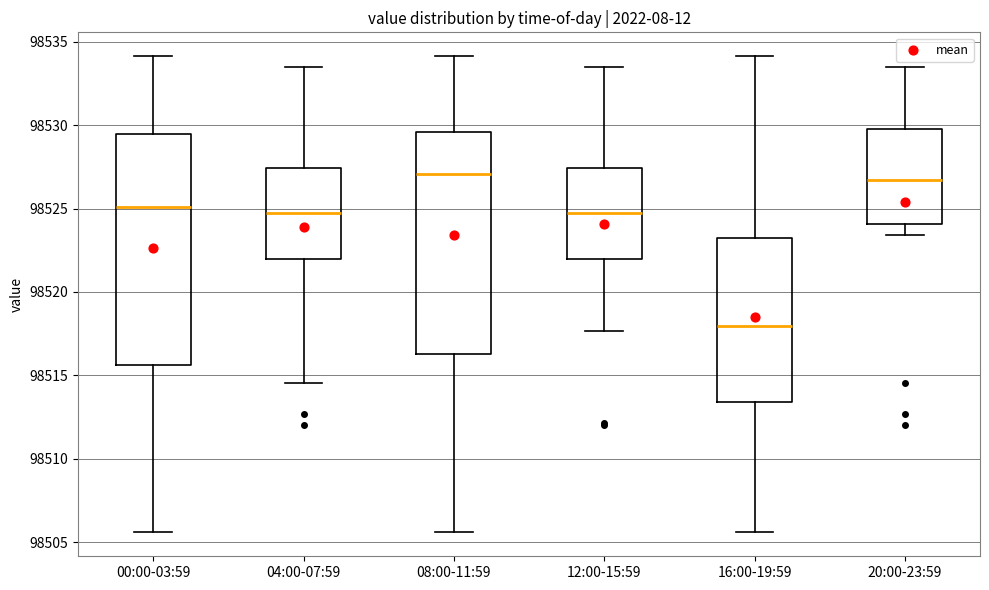

Where is the lower edge of the box for 16:00-19:59 on the y-axis? The values are not printed on the chart, so give them approximately, as read against the axis.

98513.5